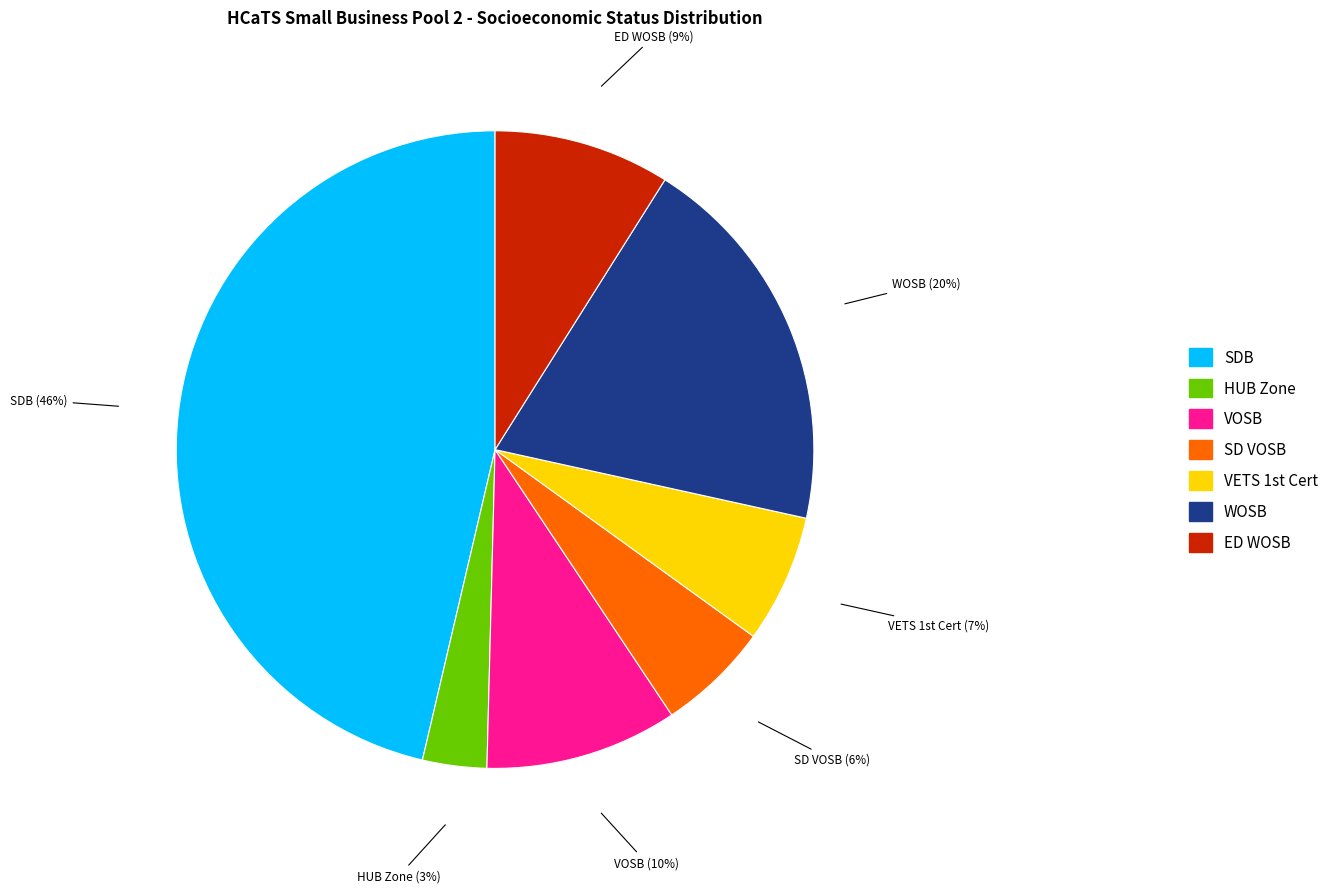

True or false: SD VOSB accounts for 1% of the total.

False